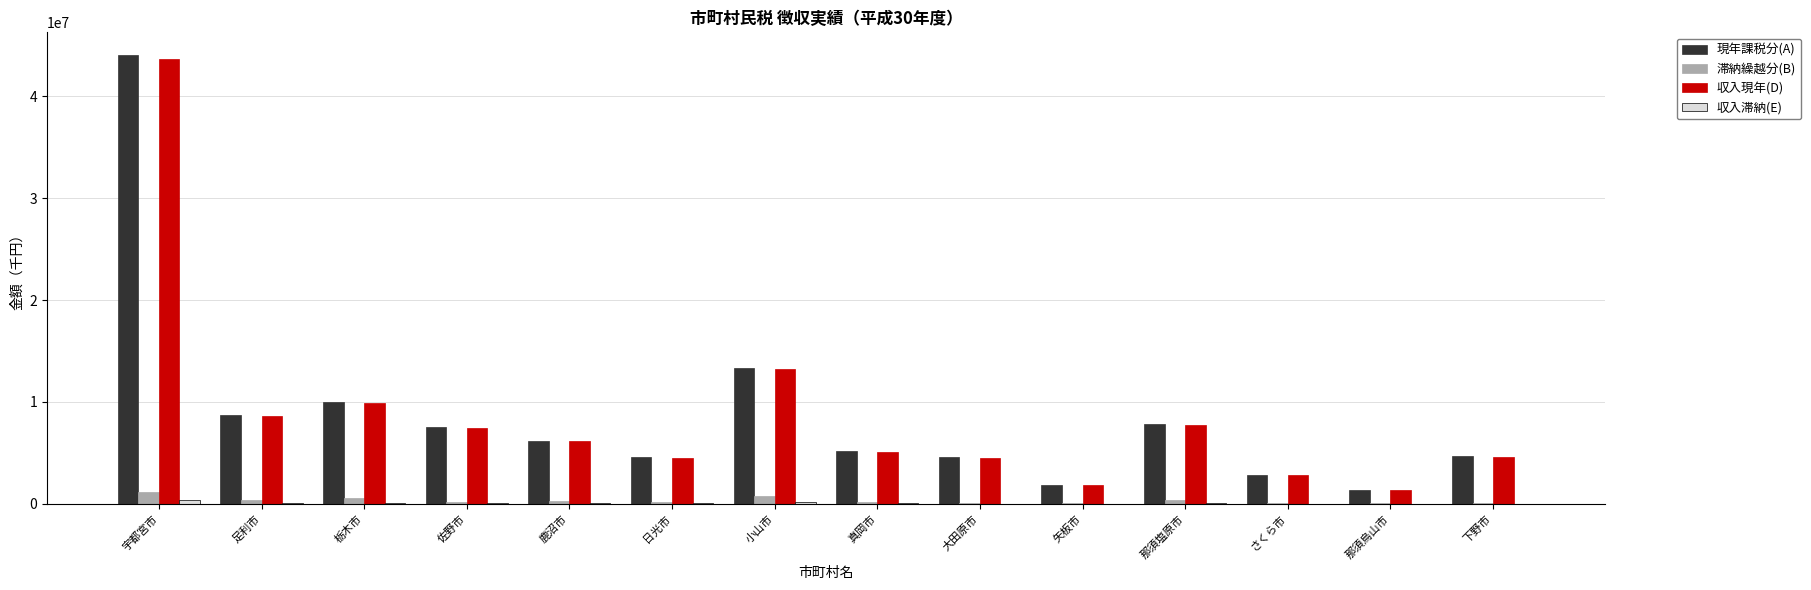

At which label does 現年課税分(A) reach its peak?

宇都宮市